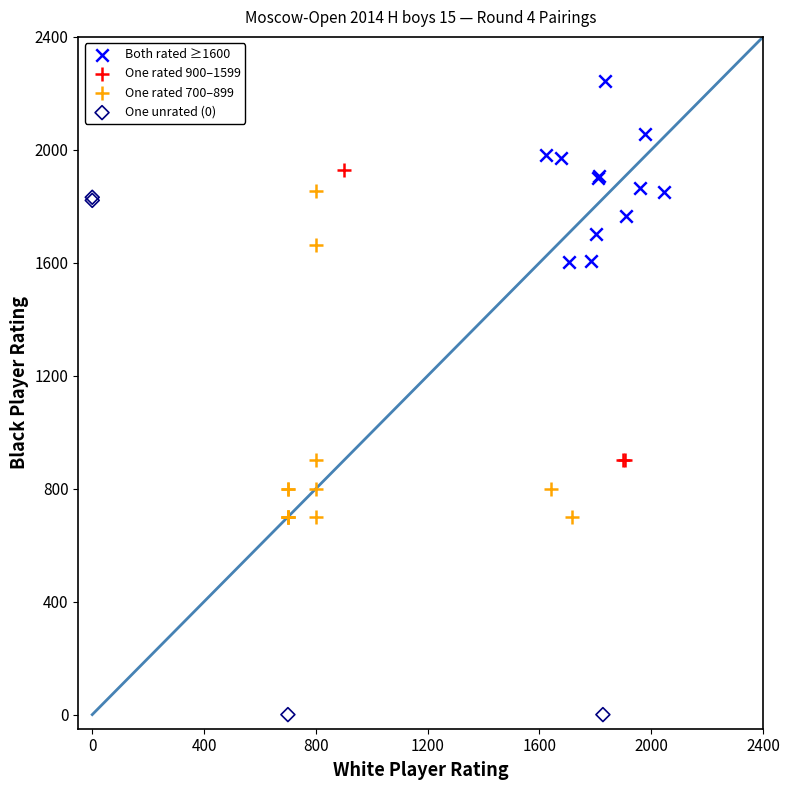

Which series contains the highest Y value?

Both rated ≥1600